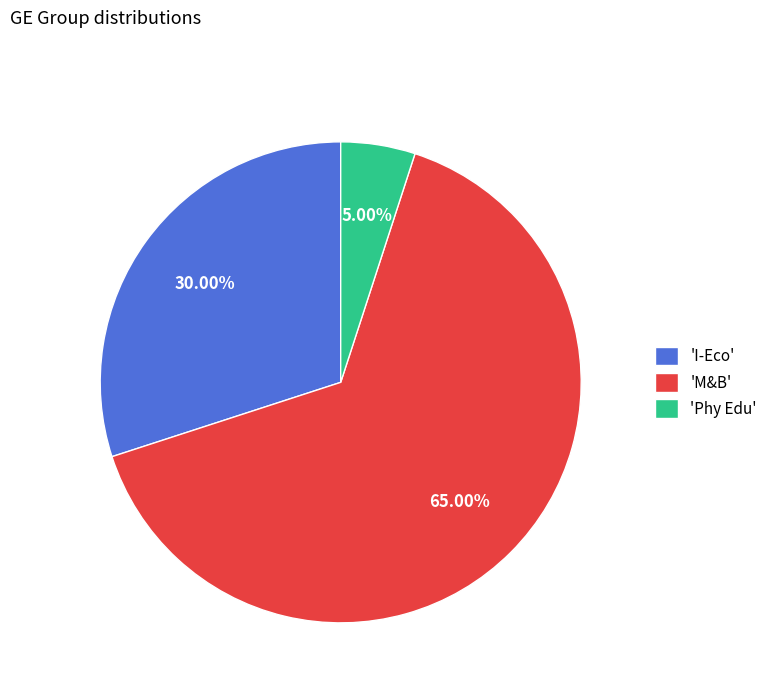

To the nearest percent, what is the difference between the largest and smallest slice percentages?

60%